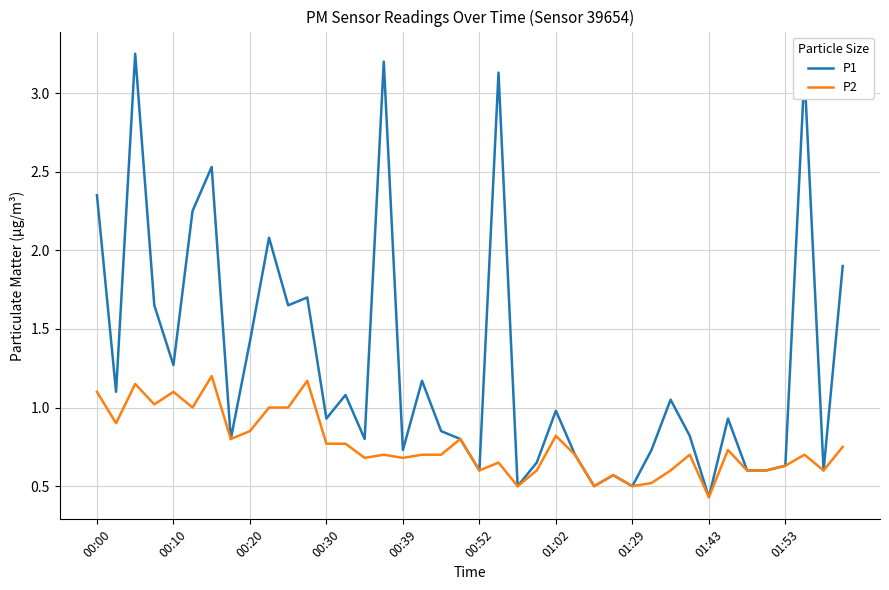

Which series has the widest spread of values?

P1